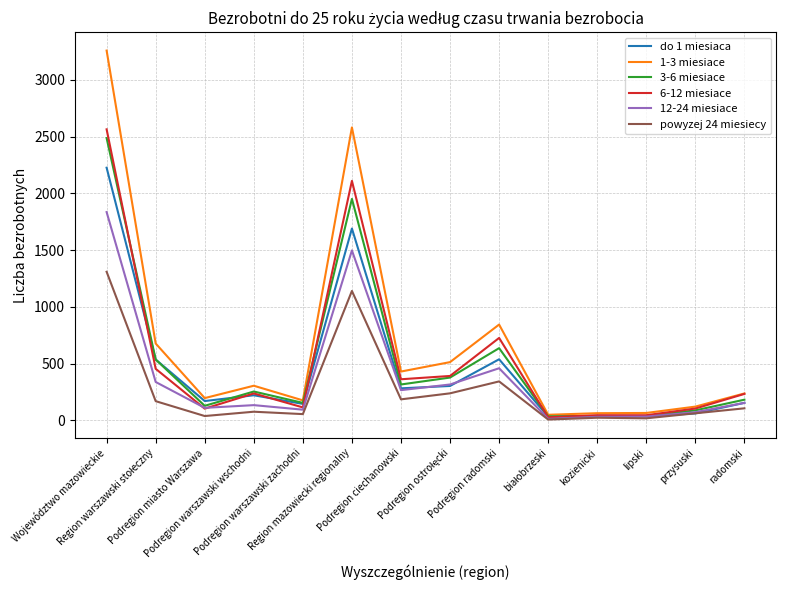

Is it true that 6-12 miesiace equals 570 at Podregion ciechanowski?

False